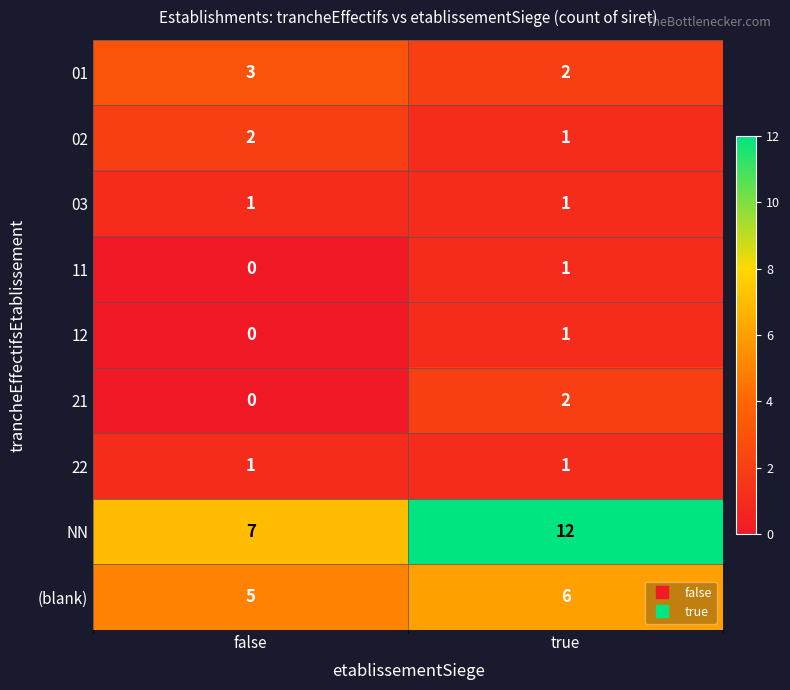

Which category has the lowest value across all series?

false